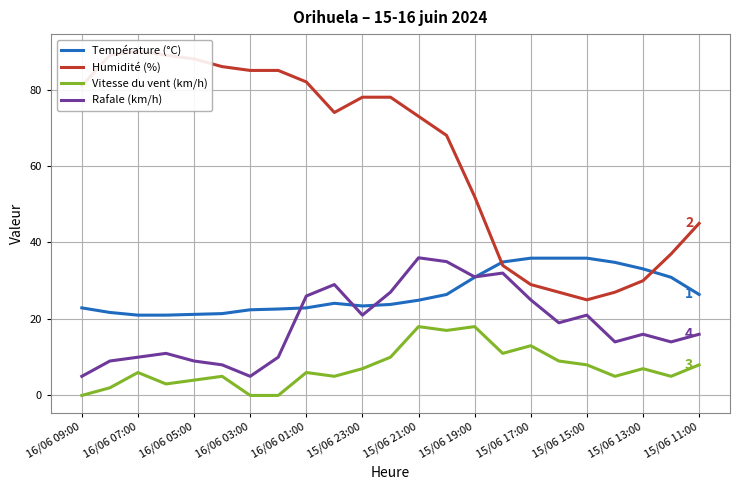

True or false: Vitesse du vent (km/h) and Humidité (%) intersect in this chart.

False